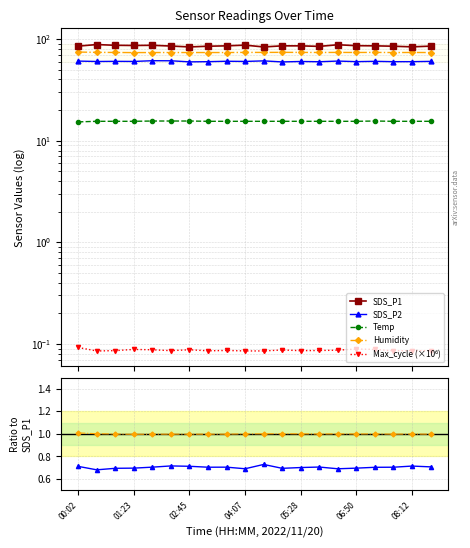

True or false: SDS_P2 and Temp intersect in this chart.

False